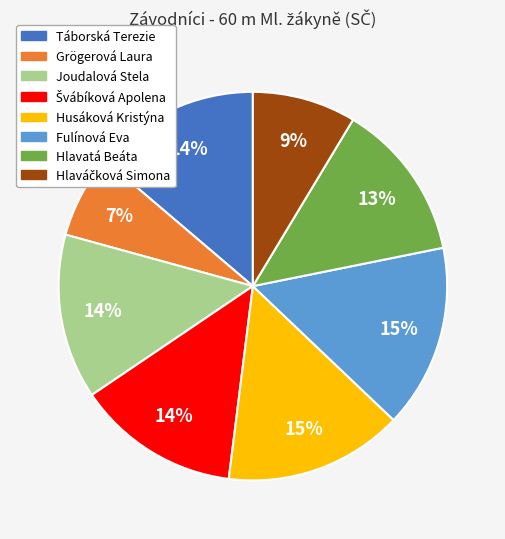

Is there a majority slice in this chart?

No